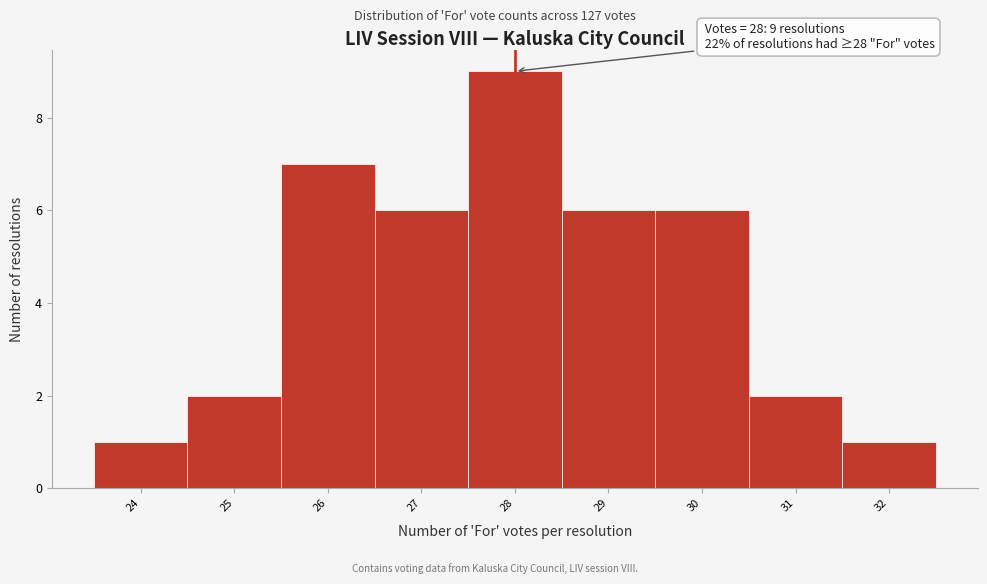

Over which range of the x-axis is the bar tallest?

27.5 to 28.5